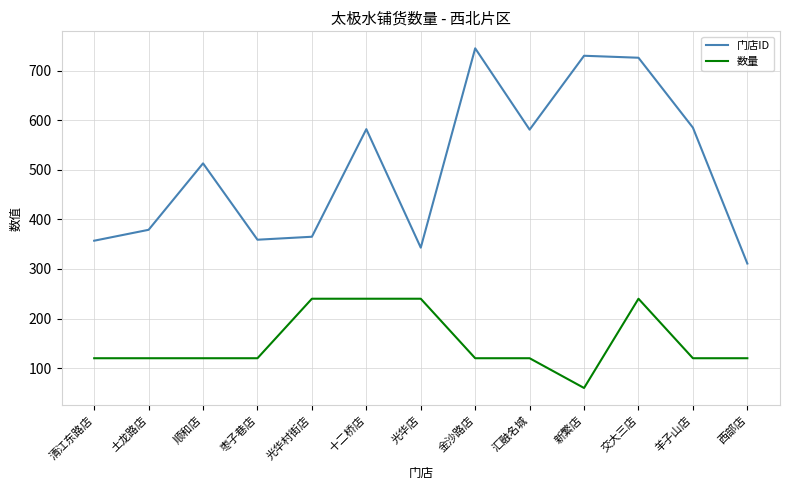

What are all the series names shown in the legend?

门店ID, 数量